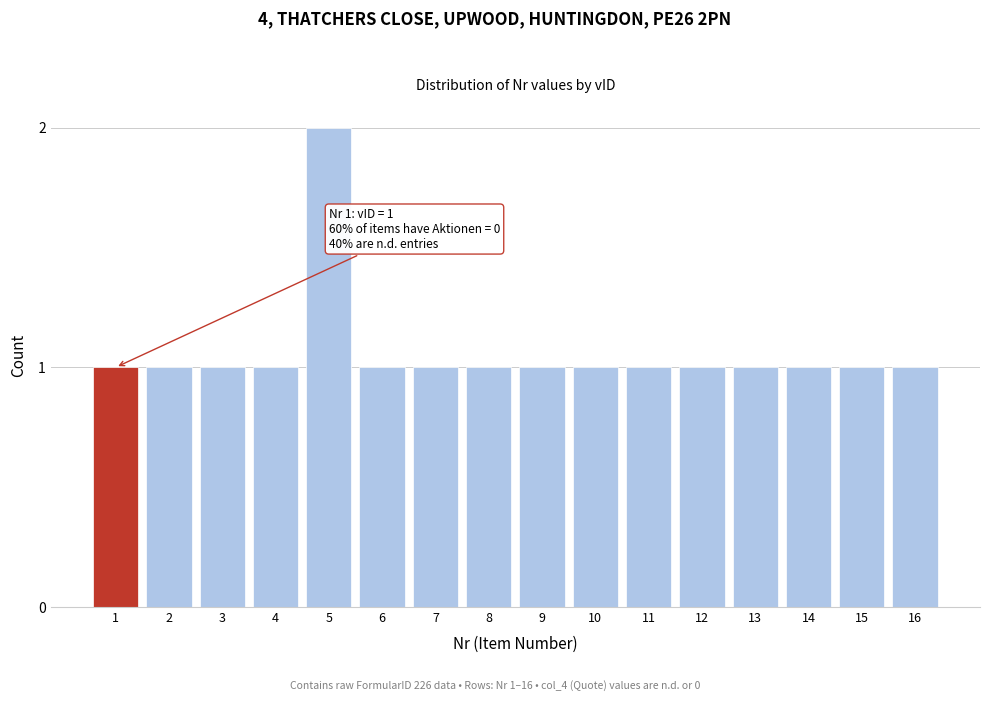

Reading left to right, what are all the values shown in this chart?

1	1	1	1	2	1	1	1	1	1	1	1	1	1	1	1